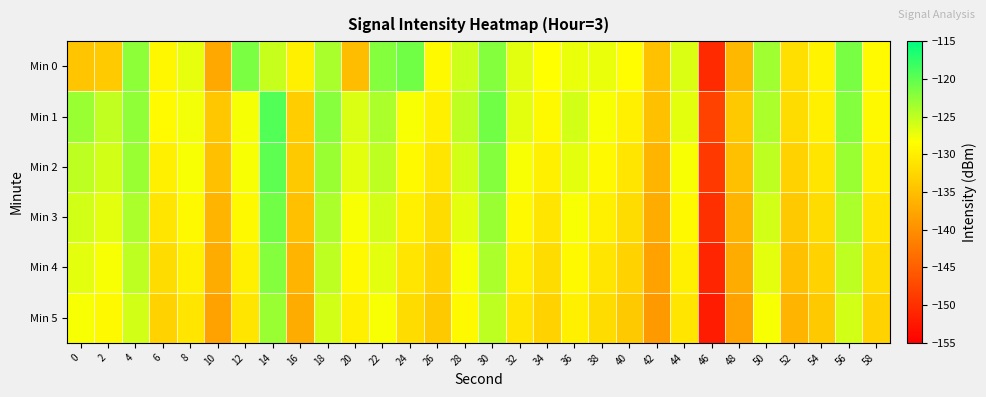

At which category is the sum across all series the highest?

14